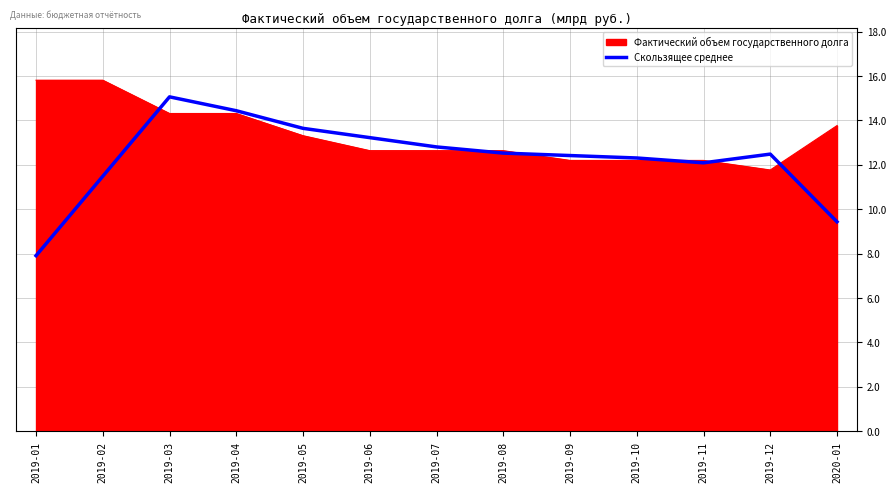

Between 2019-06 and 2019-07, which is larger?

2019-06